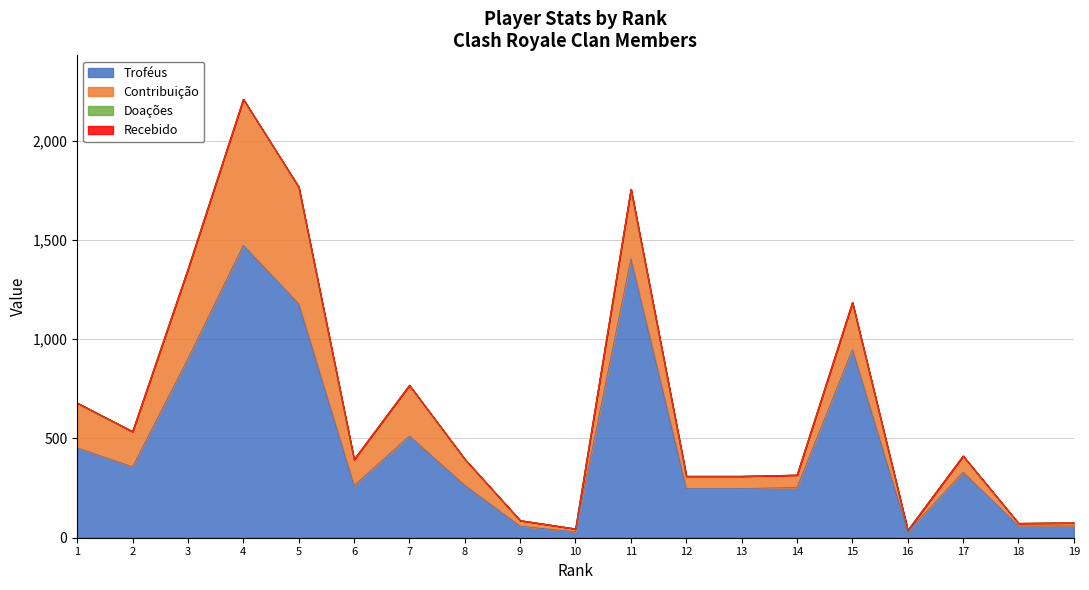

How many lines are shown in the chart?

4